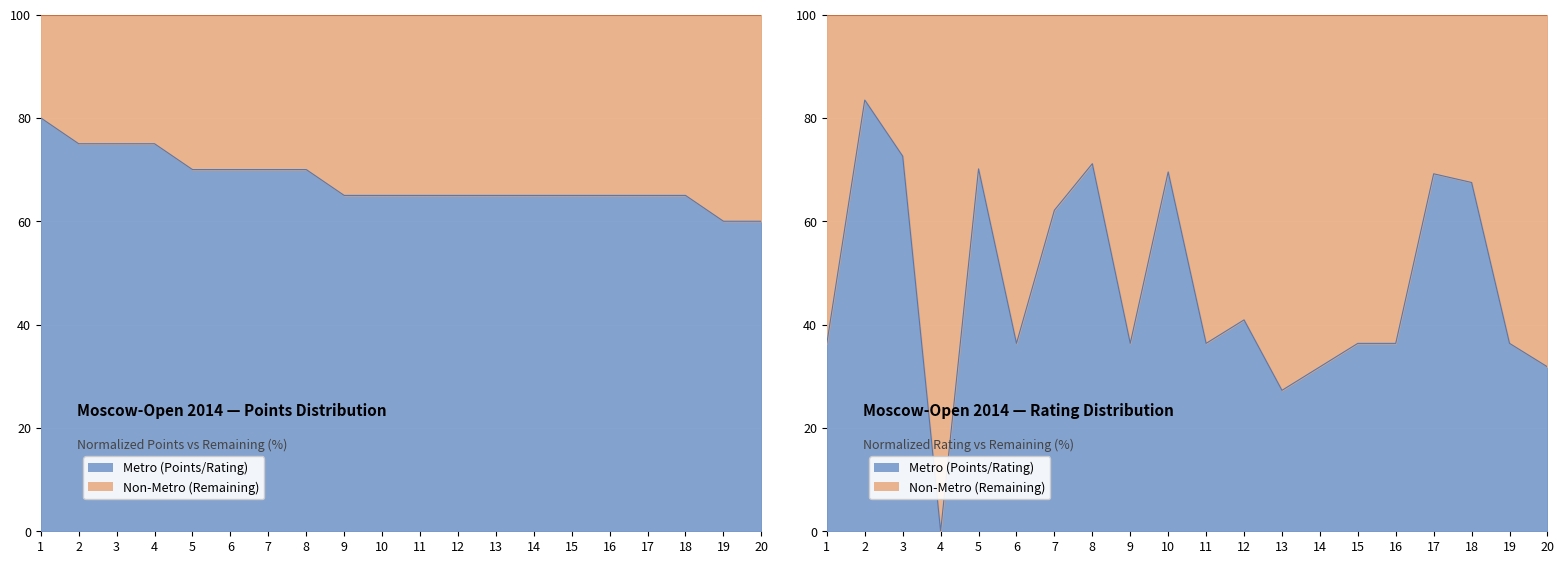

What is the value of the Points point at the 11th from the left?

65.0